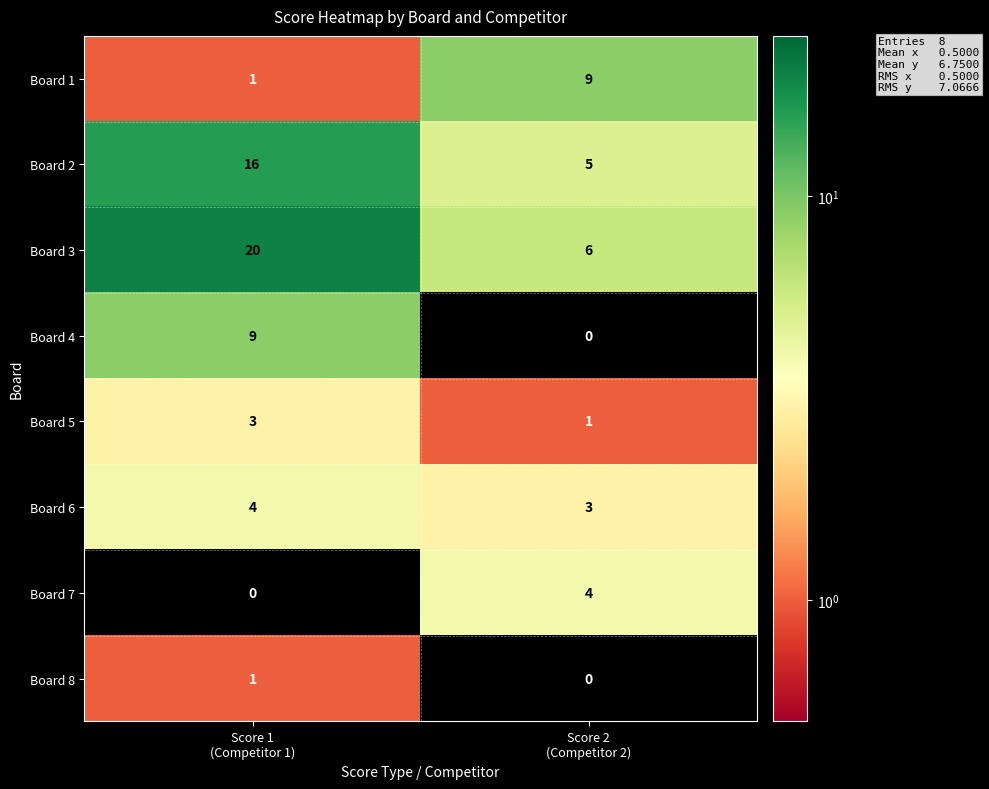

Which series has the widest spread of values?

Board 3